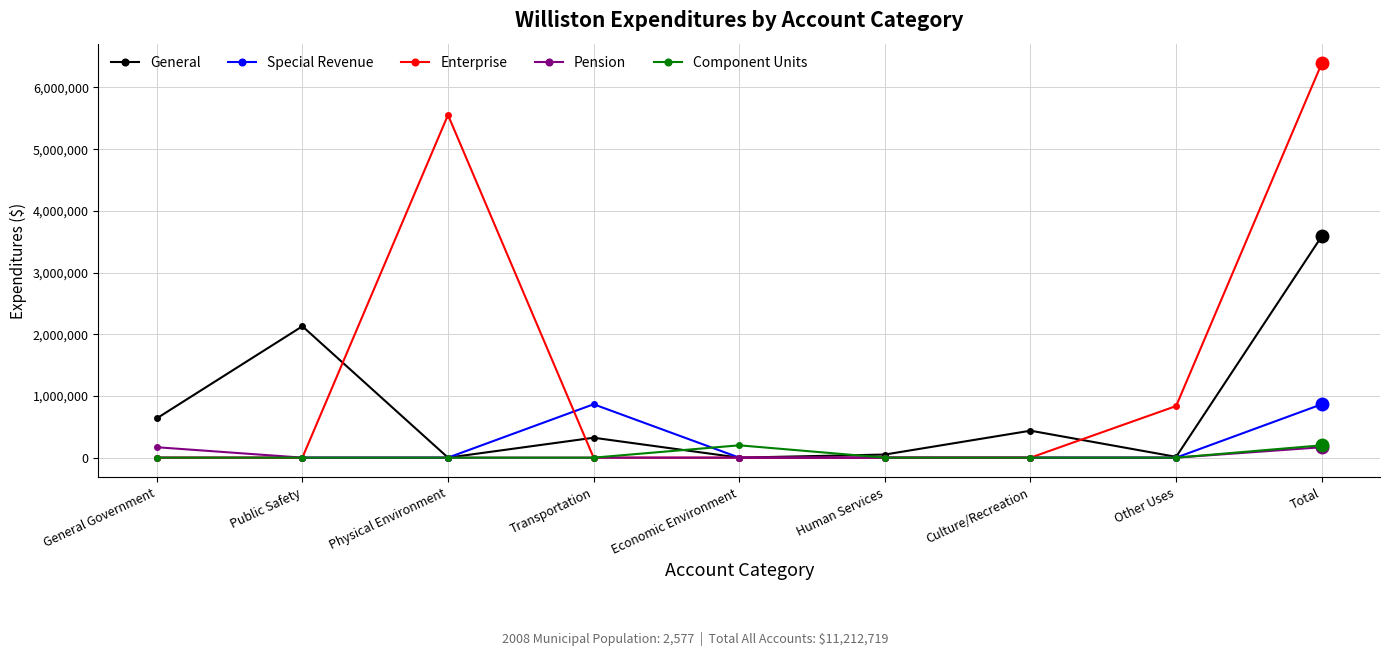

What is the total value across all series at Public Safety?

2129563